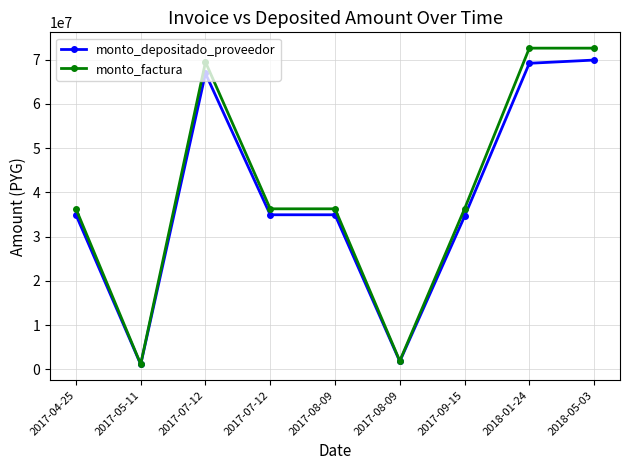

How many categories are shown in the chart?

9